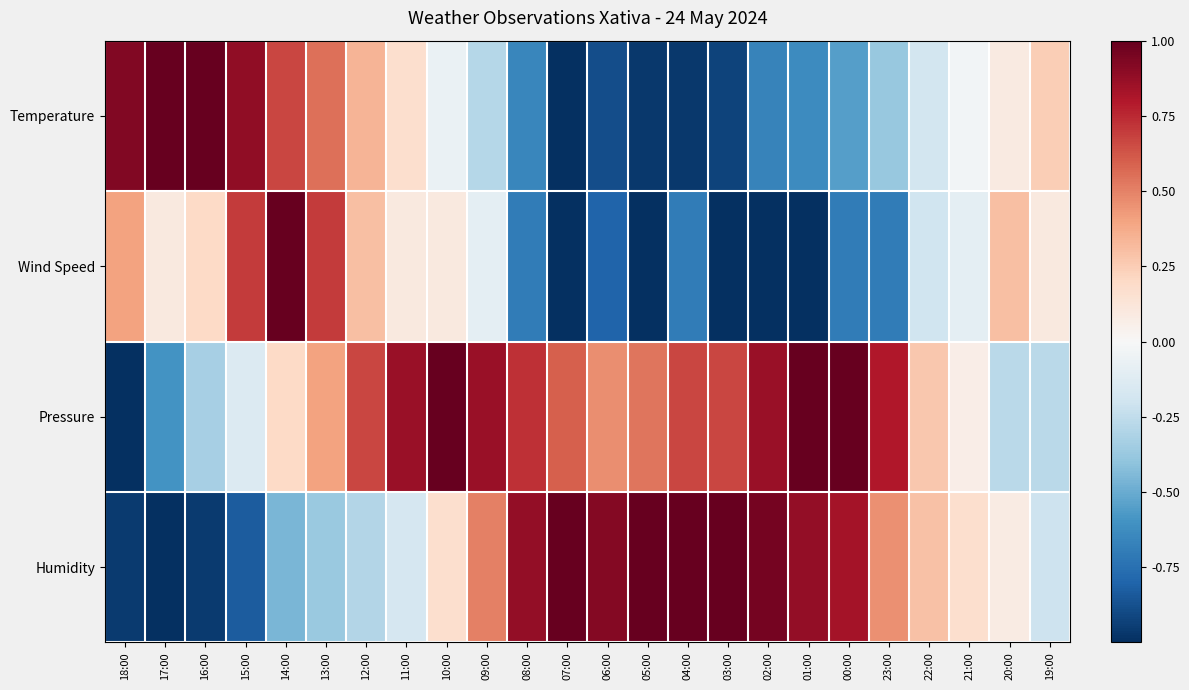

What is the spread (max minus min) of values at 02:00?

2.0